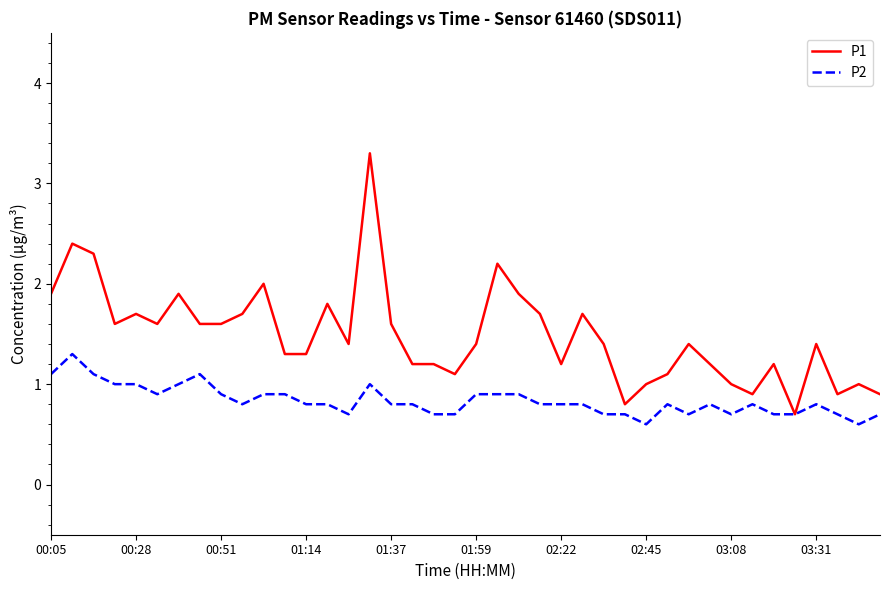

List the series in order of their peak value, lowest first.

P2, P1